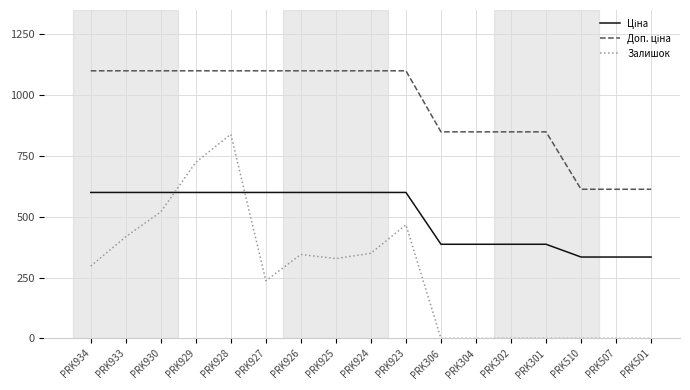

What is the total value across all series at PRK928?

2538.9